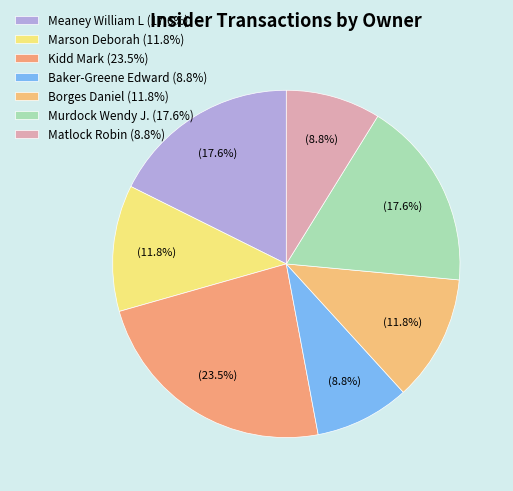

Combined, do Marson Deborah and Meaney William L account for over 50%?

No